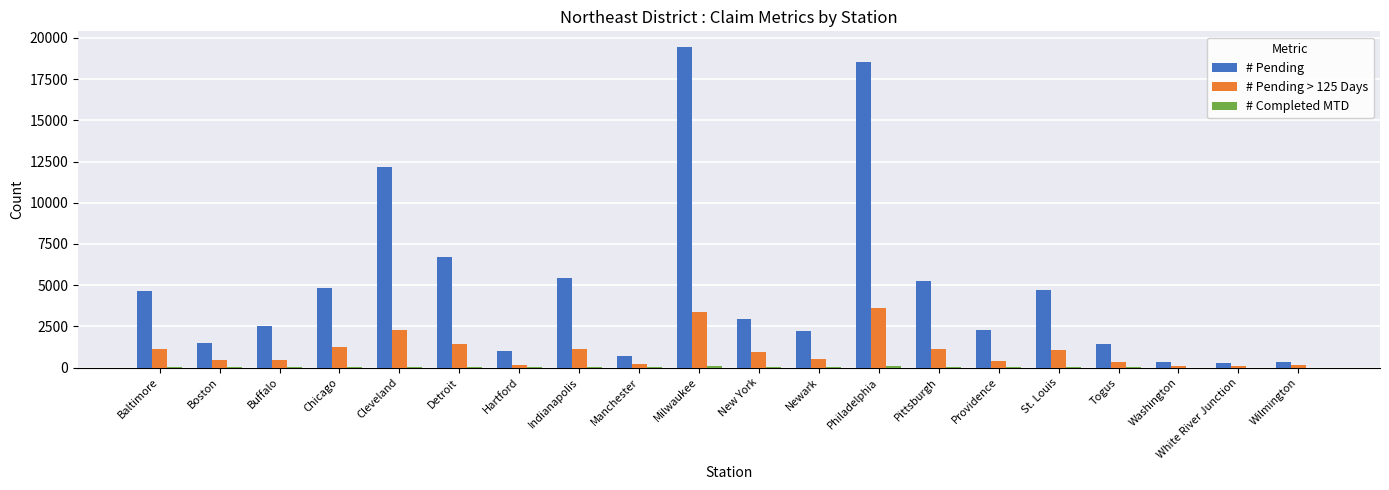

The # Pending series shows 12146 at Cleveland. True or false?

True